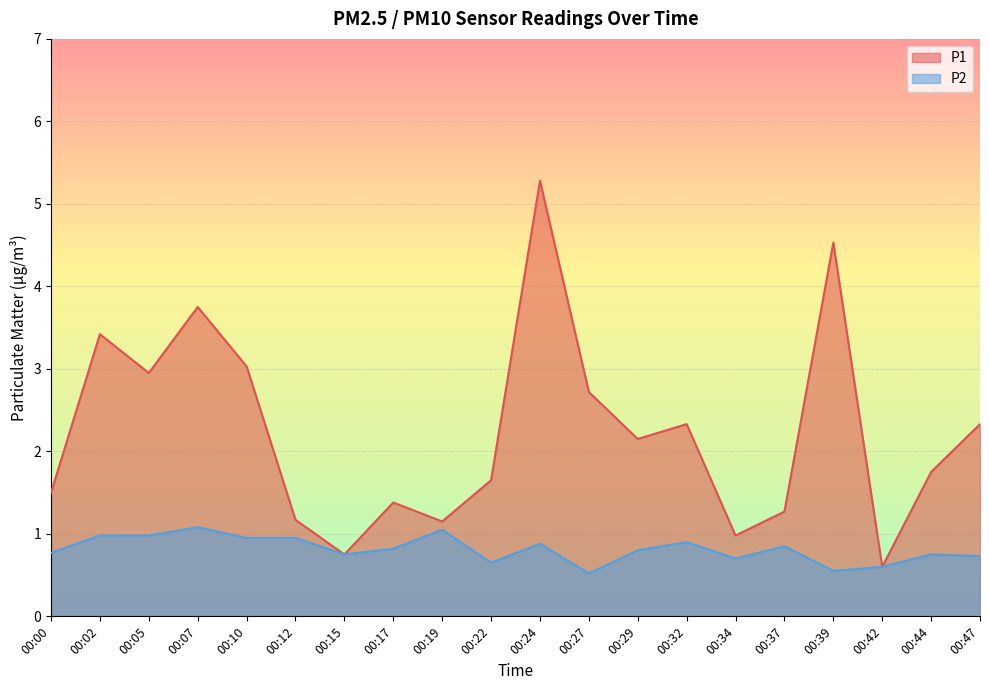

True or false: P1 has a value of 2.1 at 00:29.

True